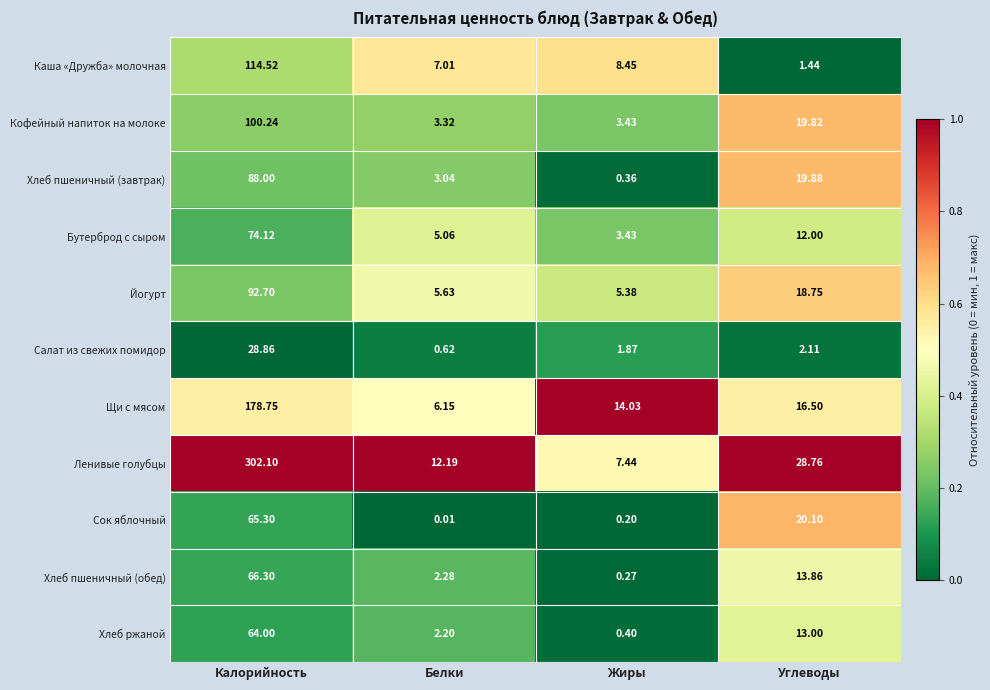

At which label does Ленивые голубцы reach its minimum?

Жиры